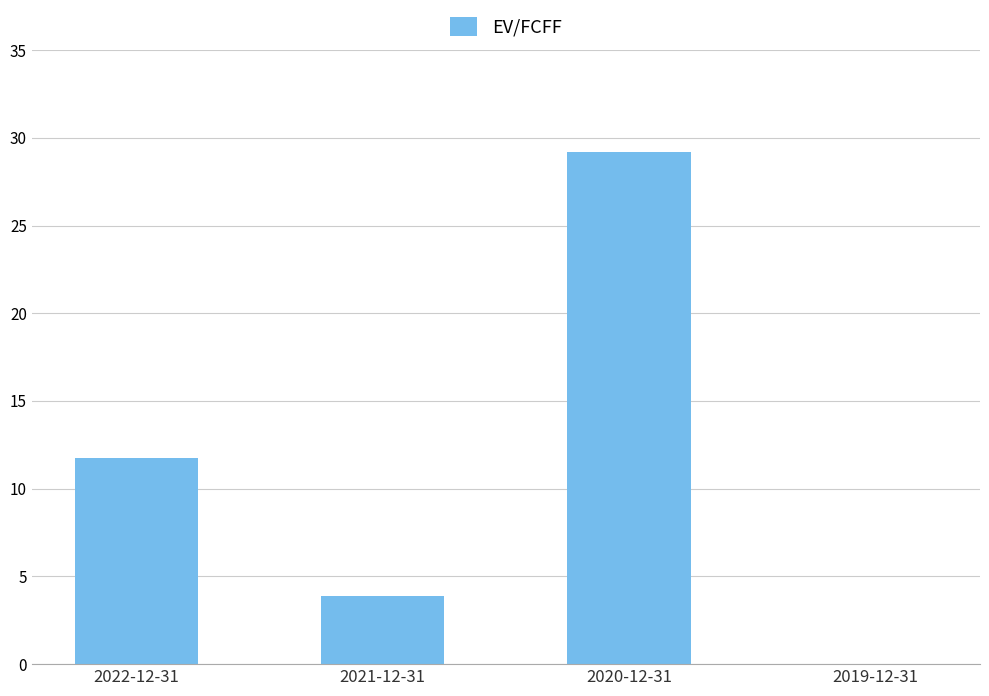

Reading right to left, what are all the values shown in this chart?

0.0	29.2	3.9	11.8